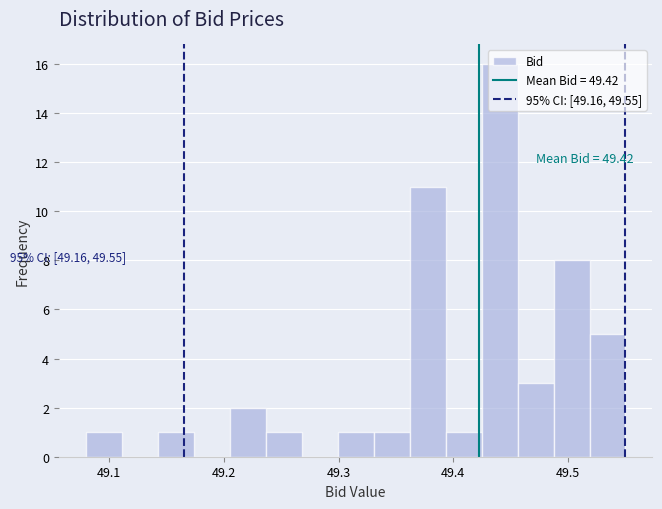

Around what value on the x-axis is the tallest bar? Give the approximate position of its centre, as read against the axis.

49.44